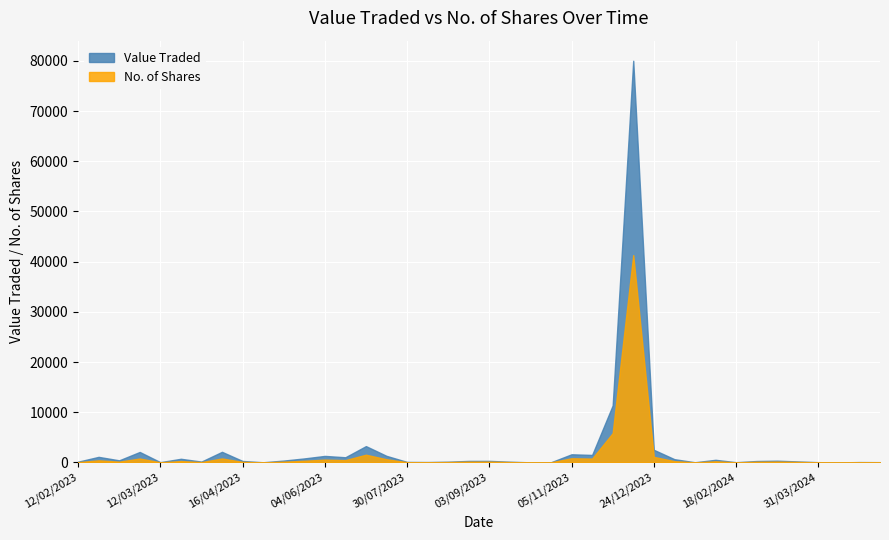

Which series has the widest spread of values?

Value Traded